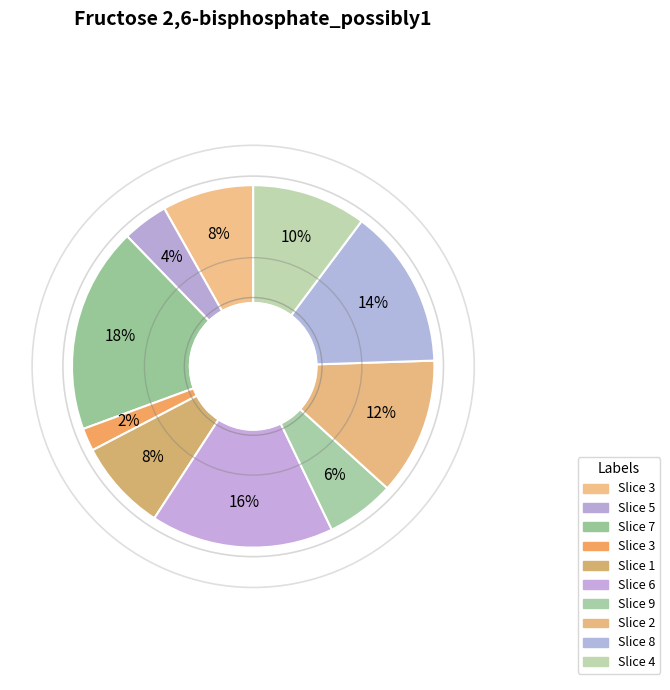

Count the number of slices in the pie.

10